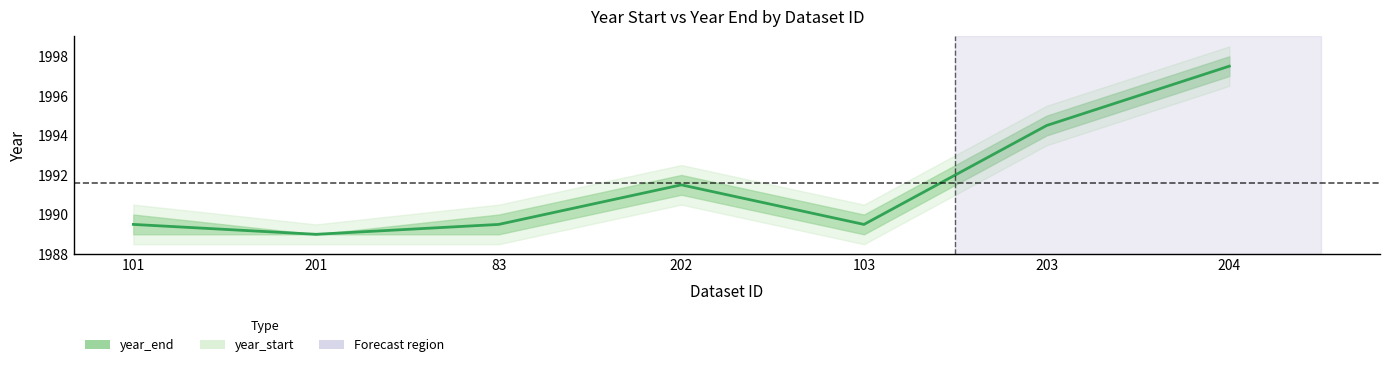

Where is the data nearest to the value 1993?

202